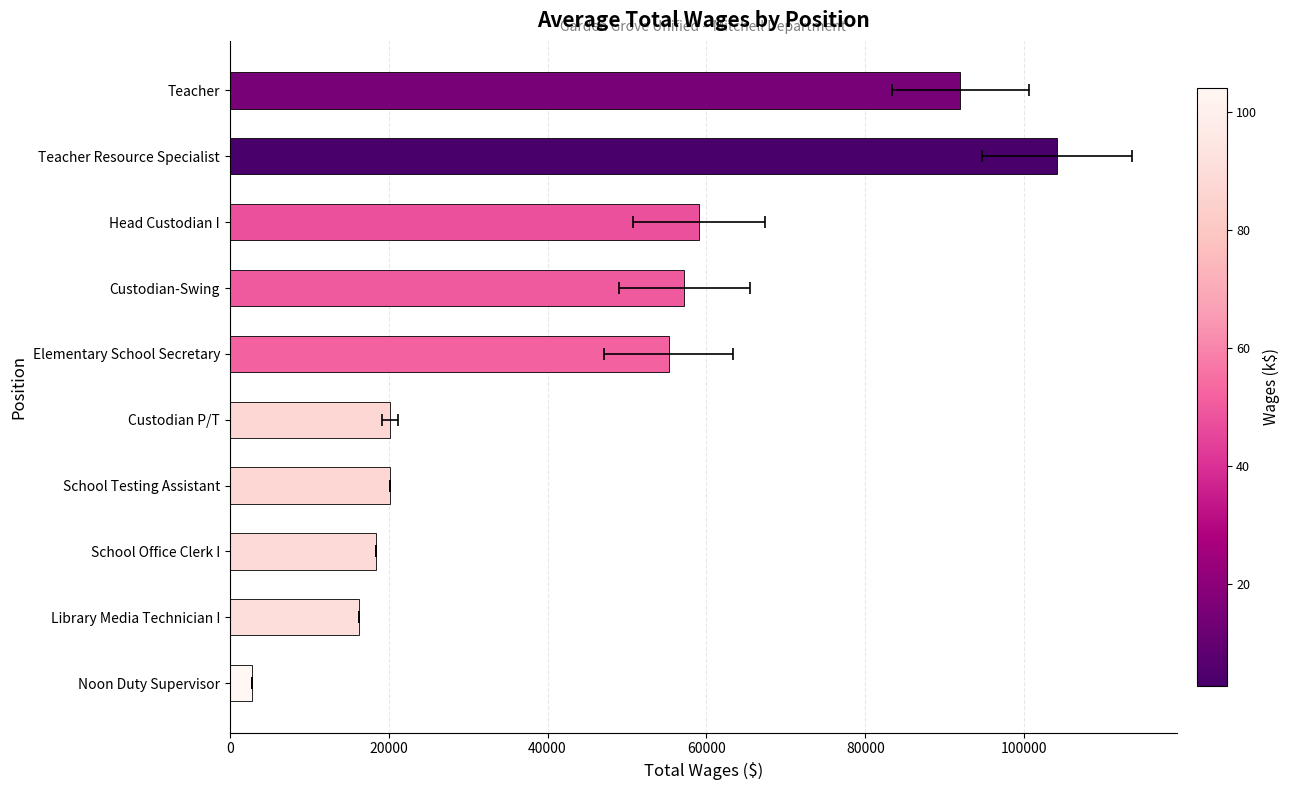

Reading left to right, what are all the values shown in this chart?

91949	104086	59085	57237	55277	20171	20169	18385	16318	2791